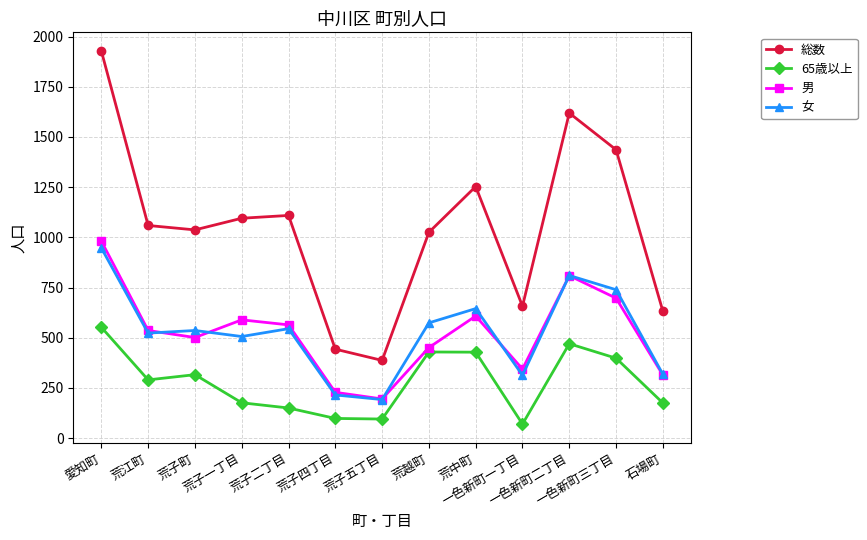

How many lines are shown in the chart?

4